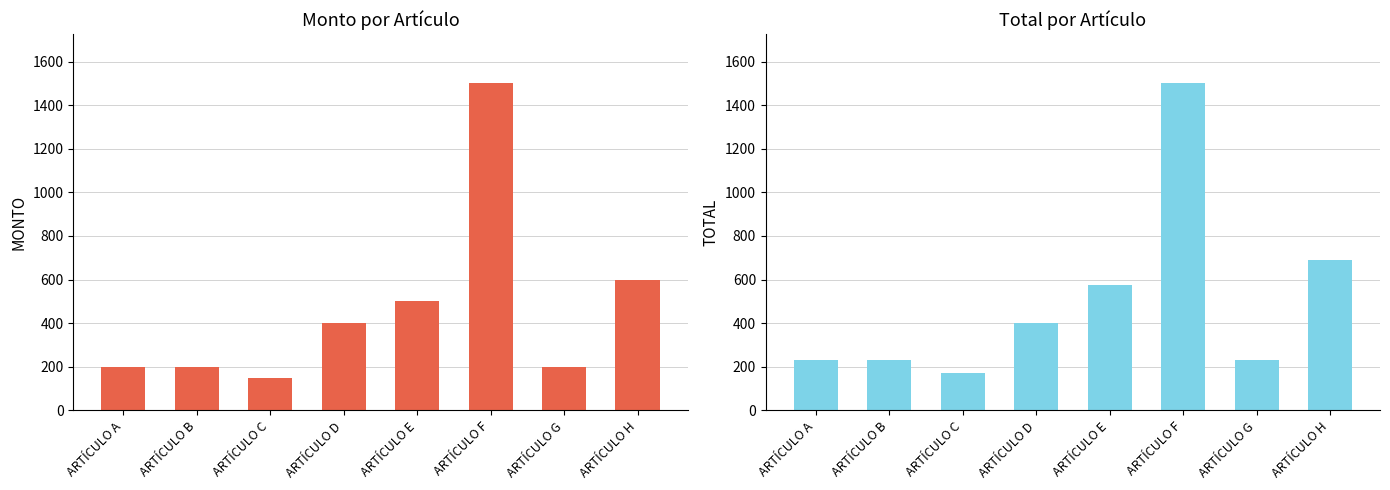

What are all the series names shown in the legend?

MONTO, TOTAL